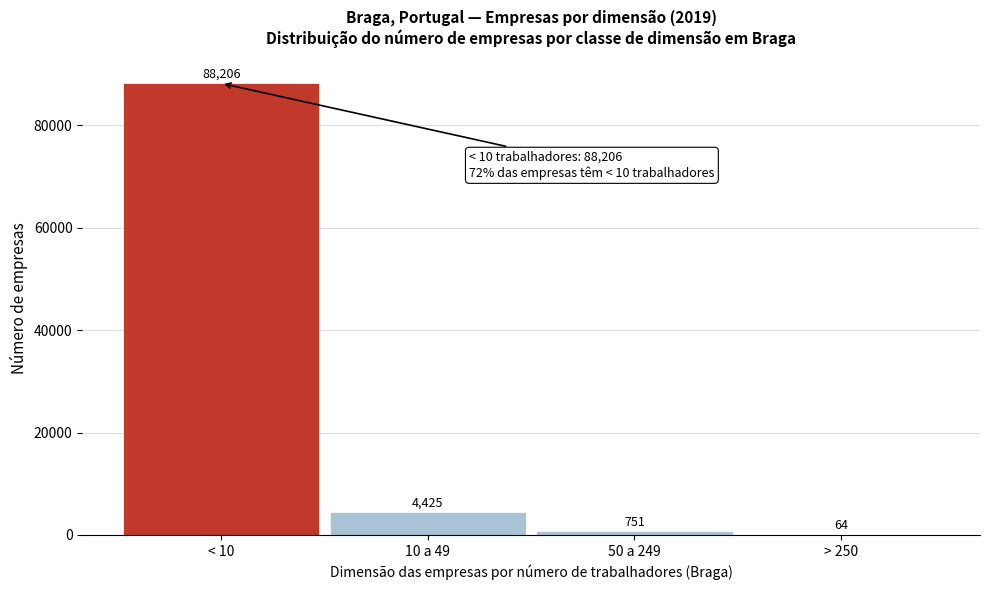

Reading right to left, list all the values displayed in this chart.

> 250=64	50 a 249=751	10 a 49=4425	< 10=88206